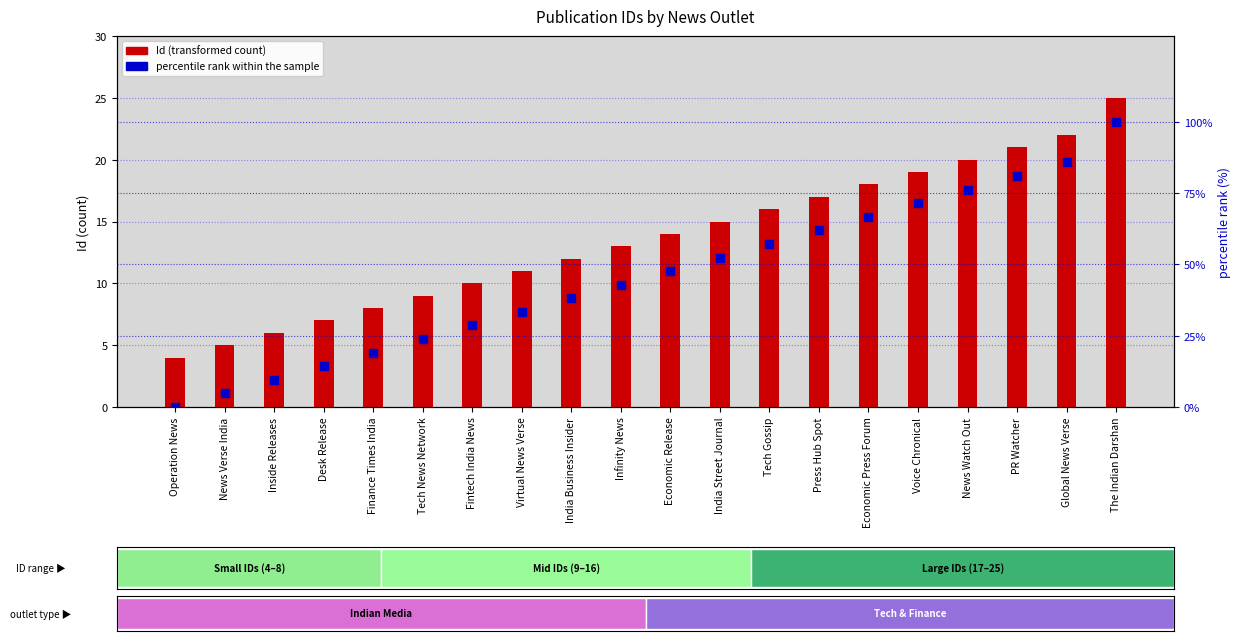

At which category is the sum across all series the highest?

The Indian Darshan